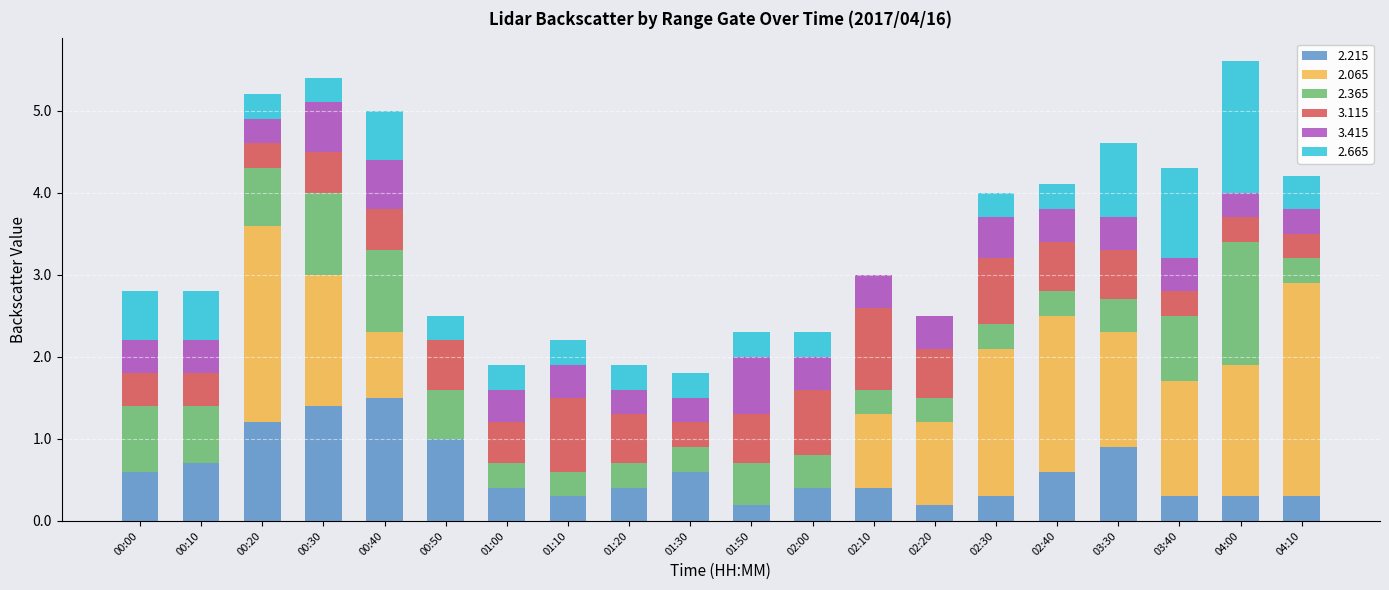

What is the maximum value for 2.215?

1.5